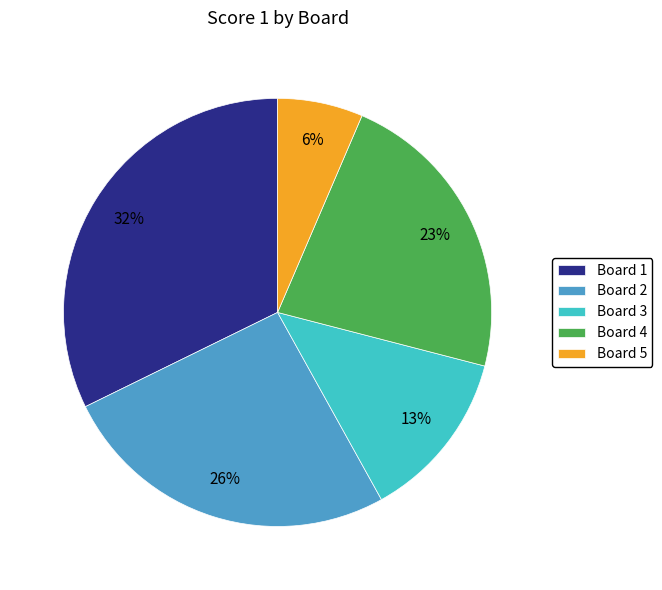

To the nearest percent, what portion does Board 5 represent?

6%